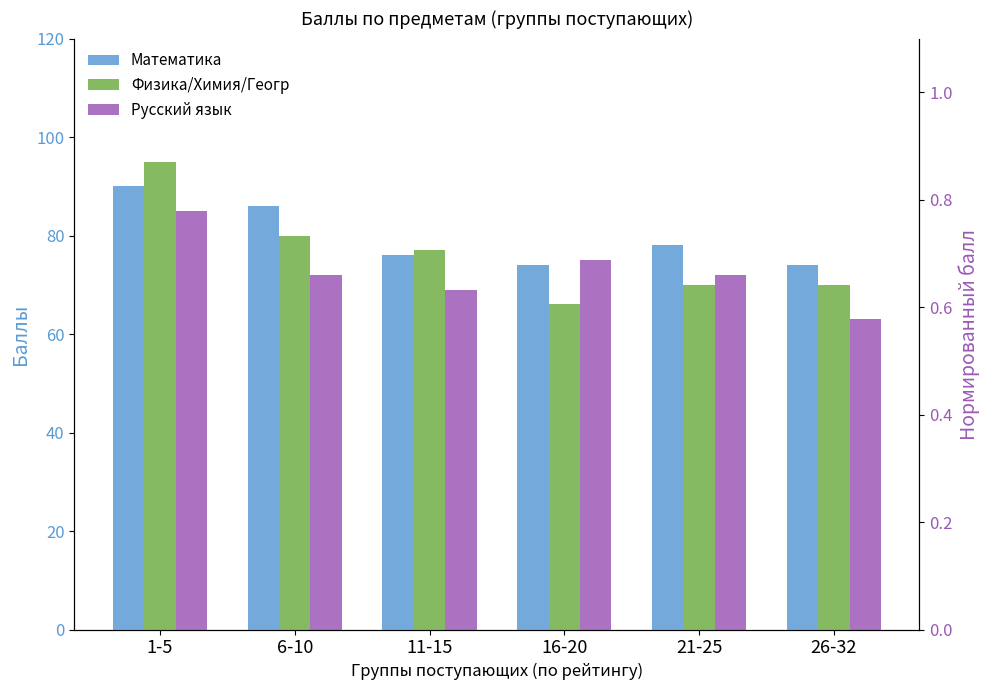

What is the greatest value displayed?

95